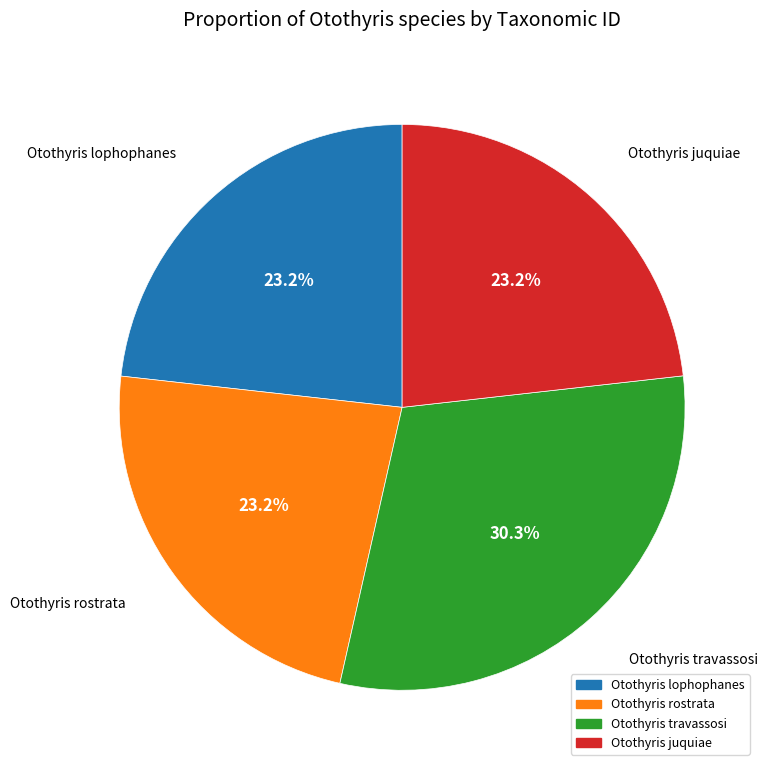

How much of the chart is everything except Otothyris travassosi?

69.7%